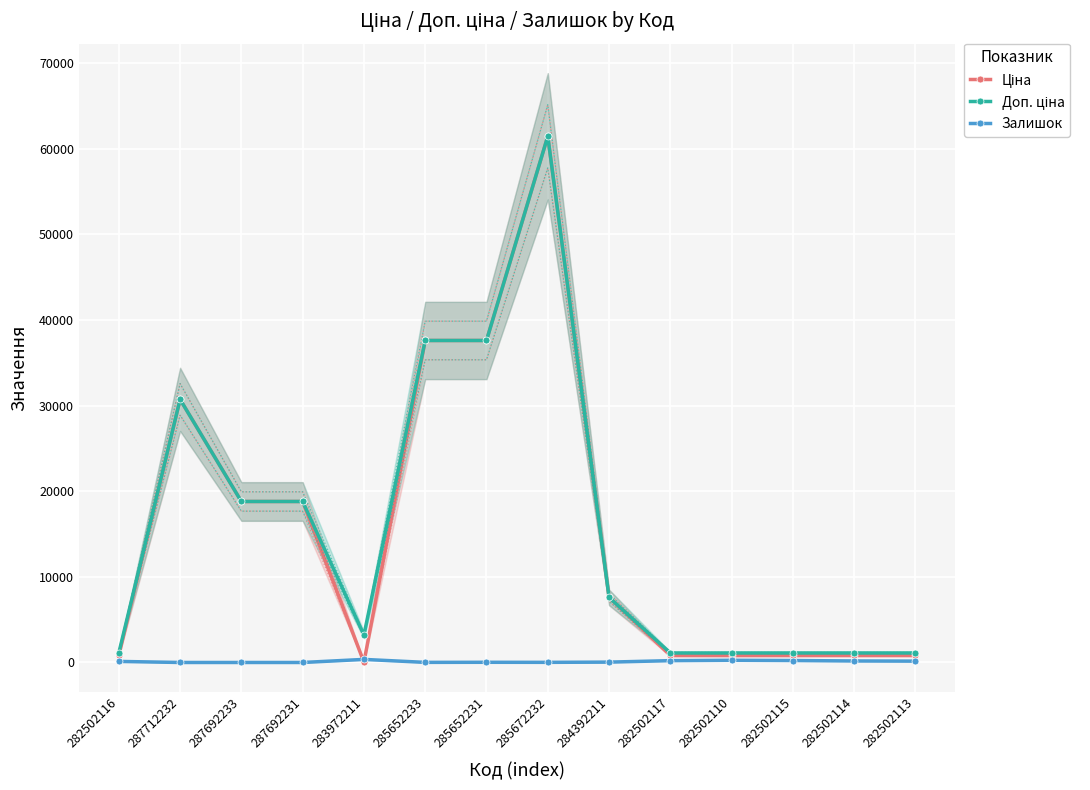

True or false: Доп. ціна and Ціна cross at least once.

False